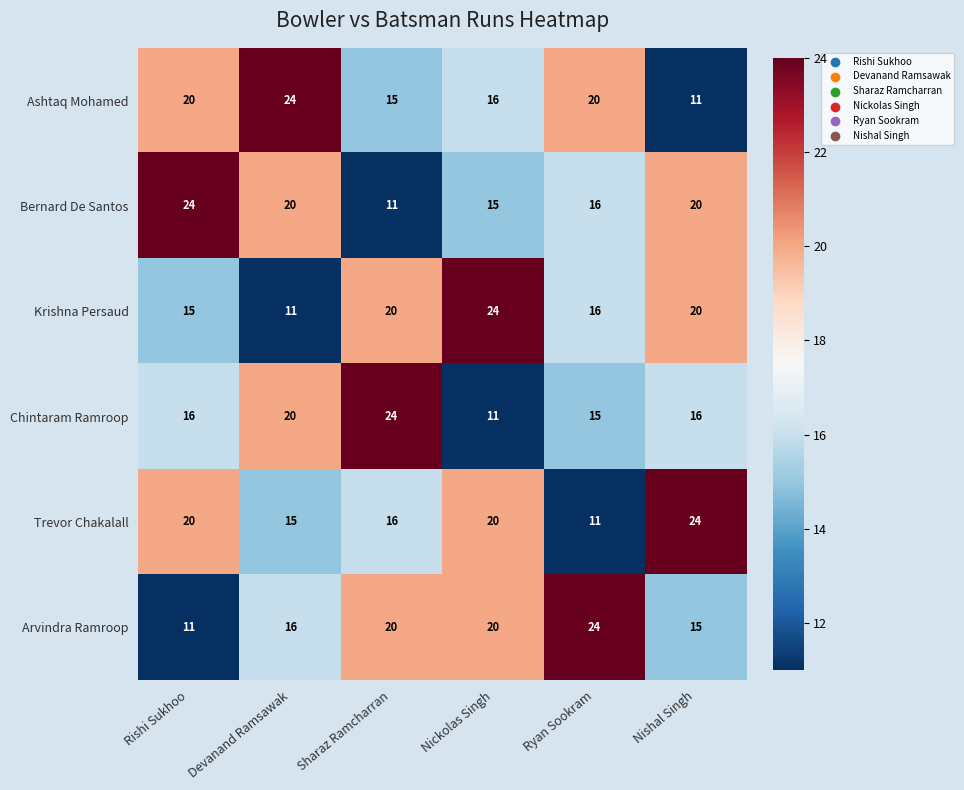

Where is Ashtaq Mohamed nearest to the value 17?

Nickolas Singh